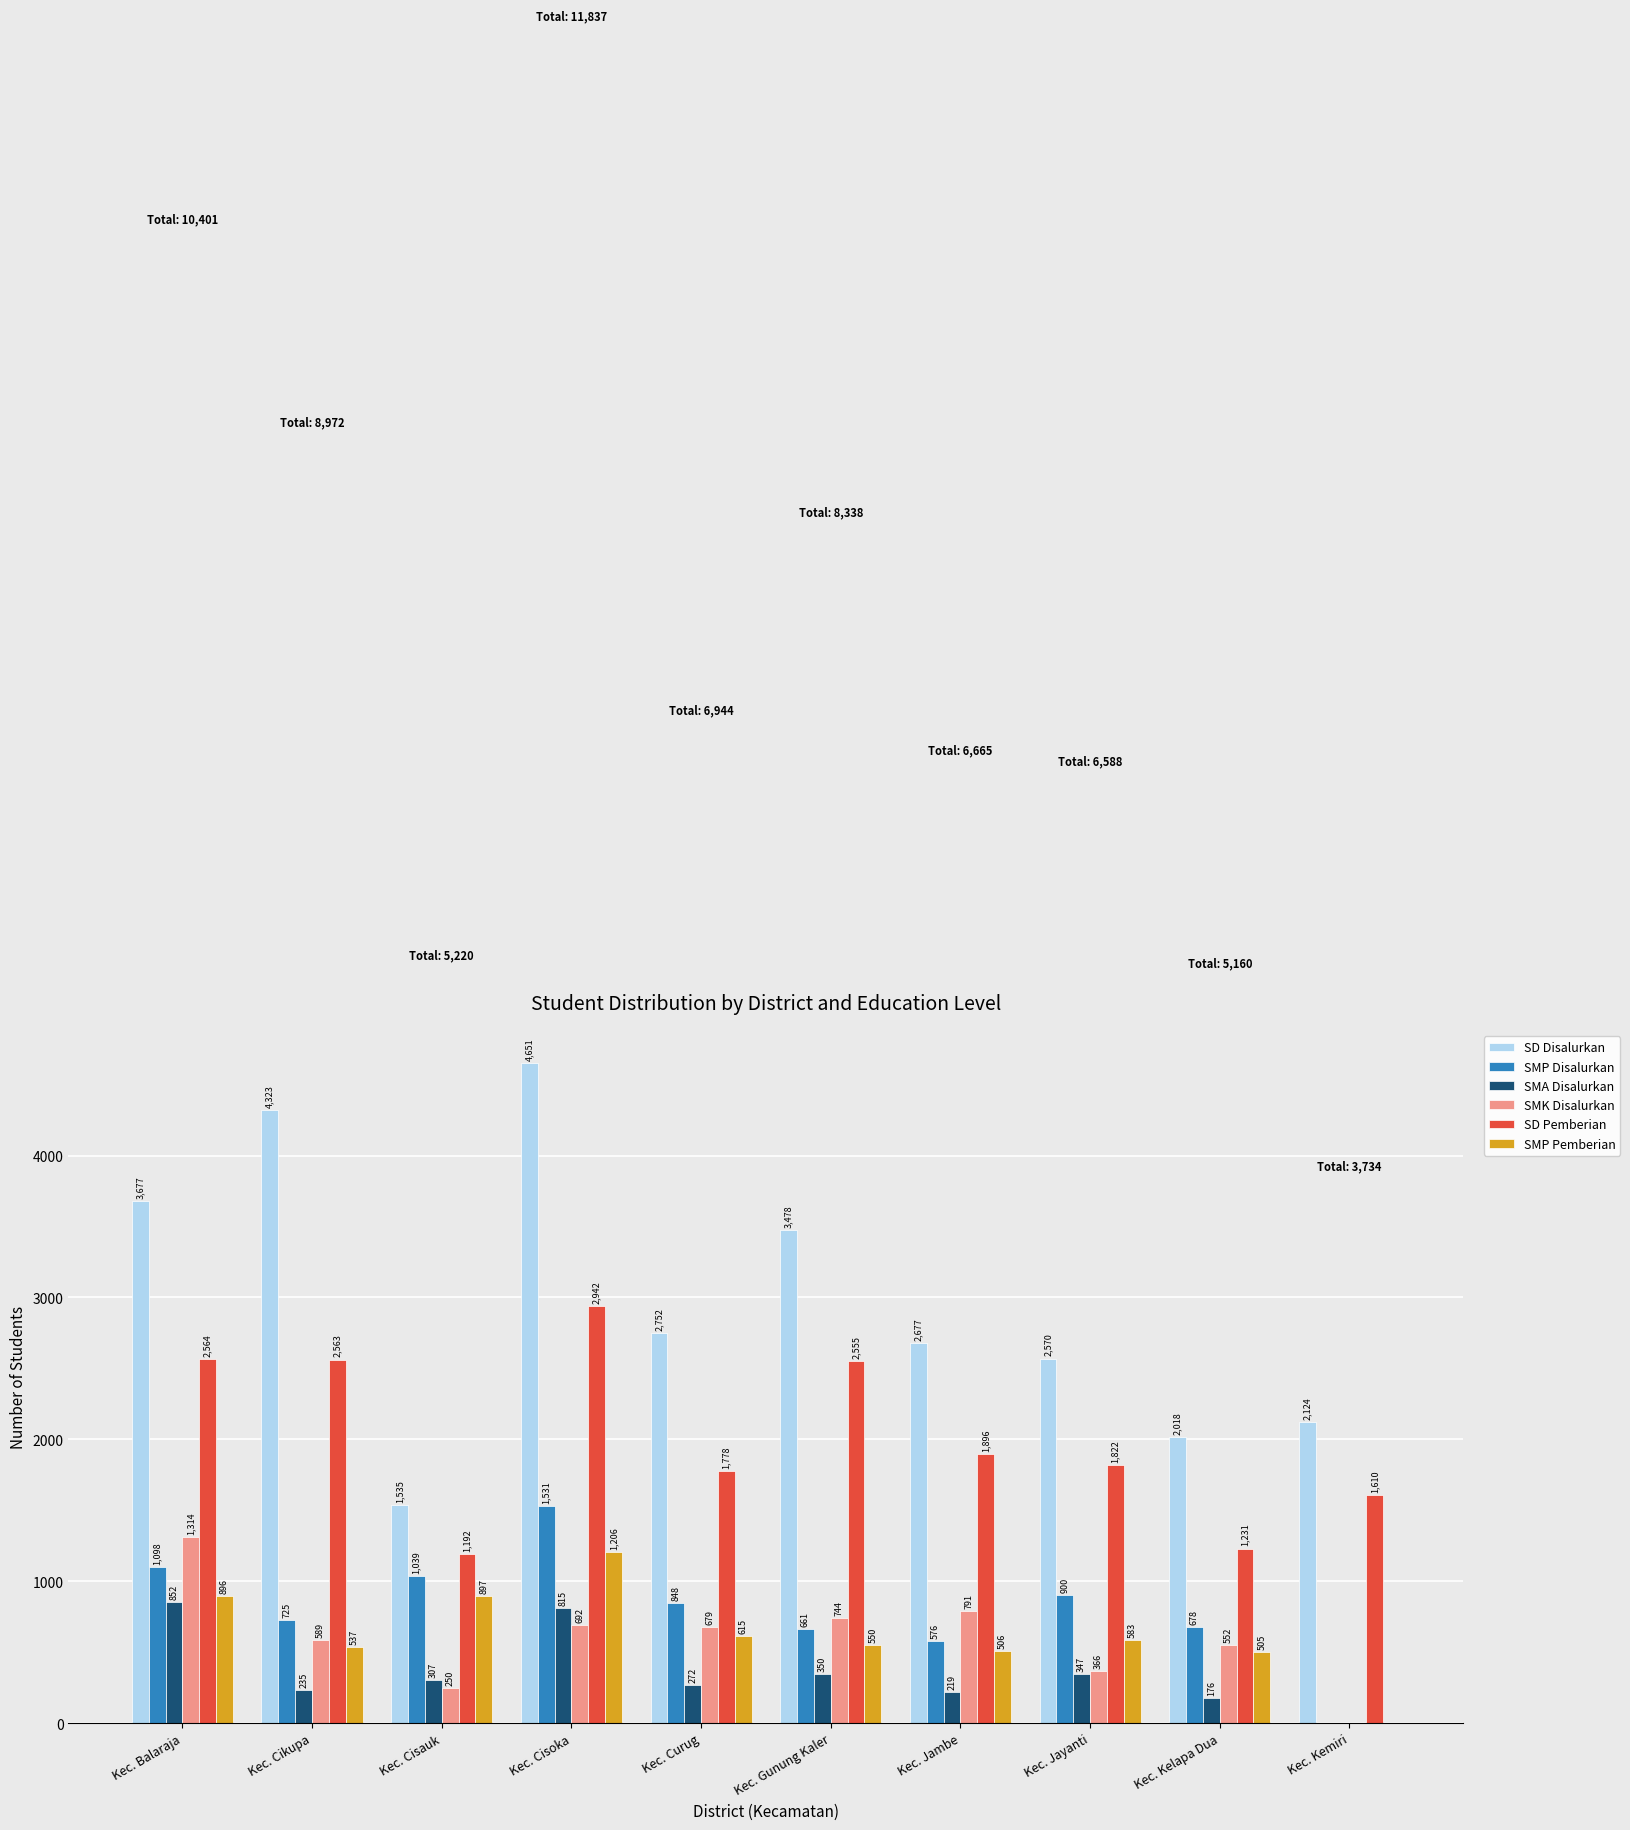

The value of SMA Disalurkan at Kec. Cisauk is 307. True or false?

True